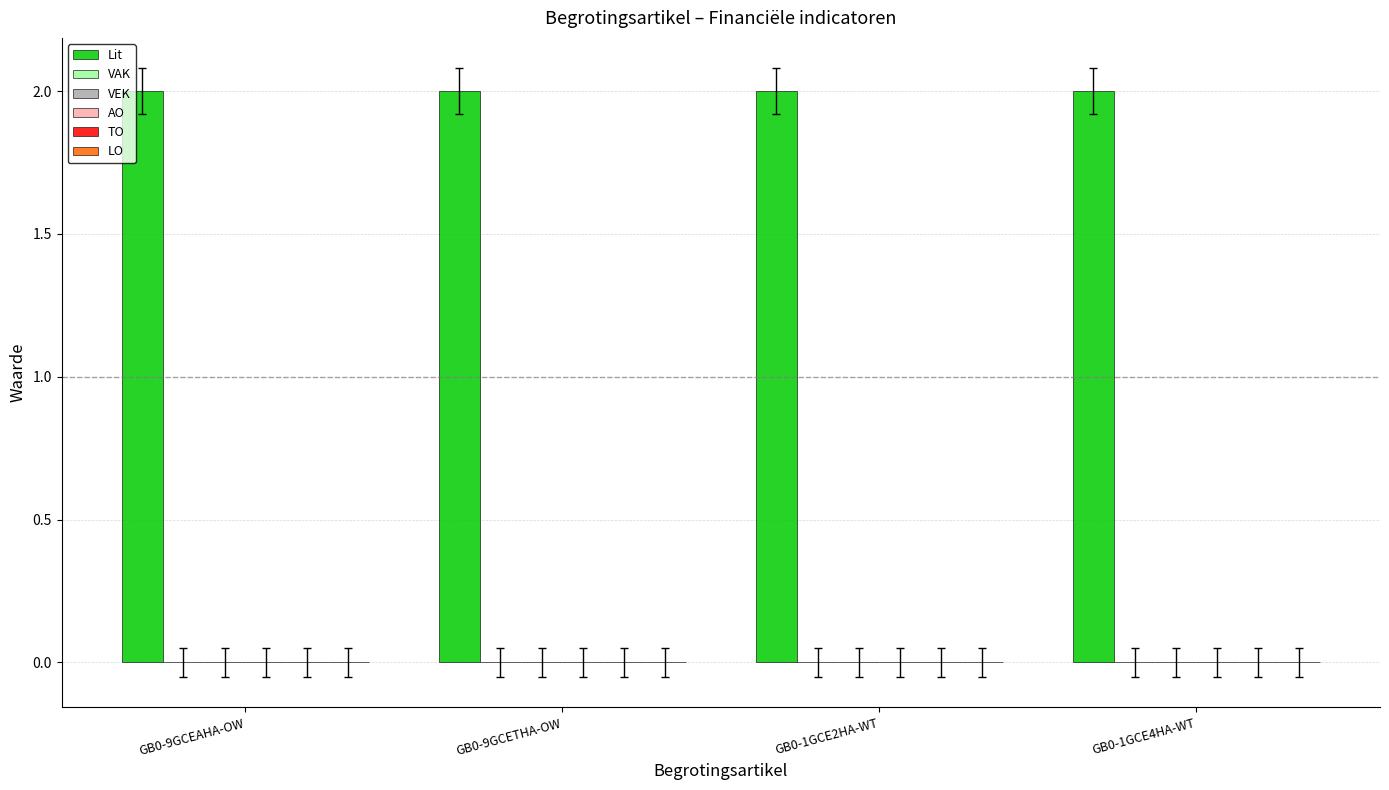

What is the maximum value shown in the chart?

2